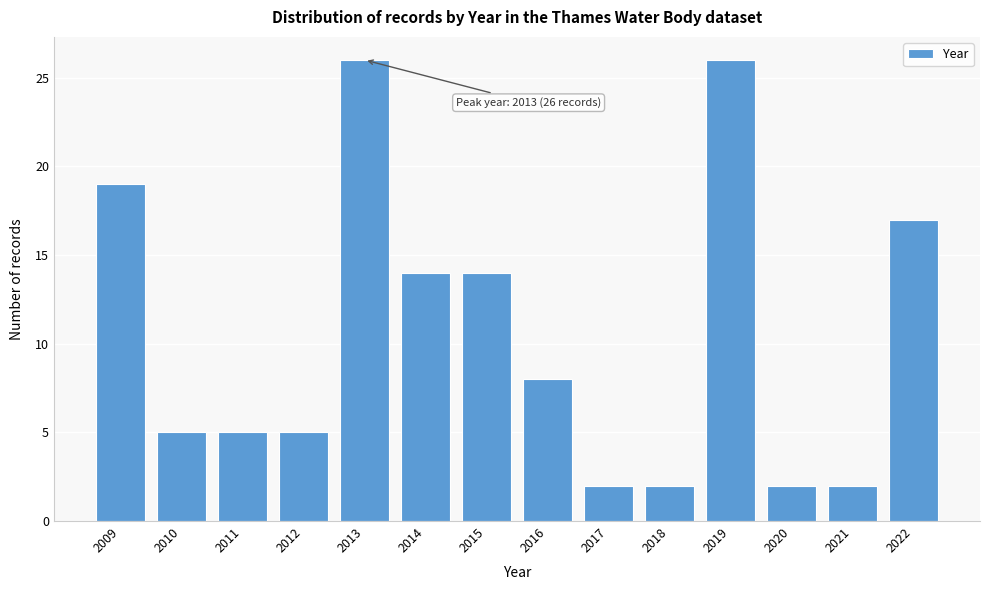

Reading left to right, extract all data points from this chart.

2009=19	2010=5	2011=5	2012=5	2013=26	2014=14	2015=14	2016=8	2017=2	2018=2	2019=26	2020=2	2021=2	2022=17